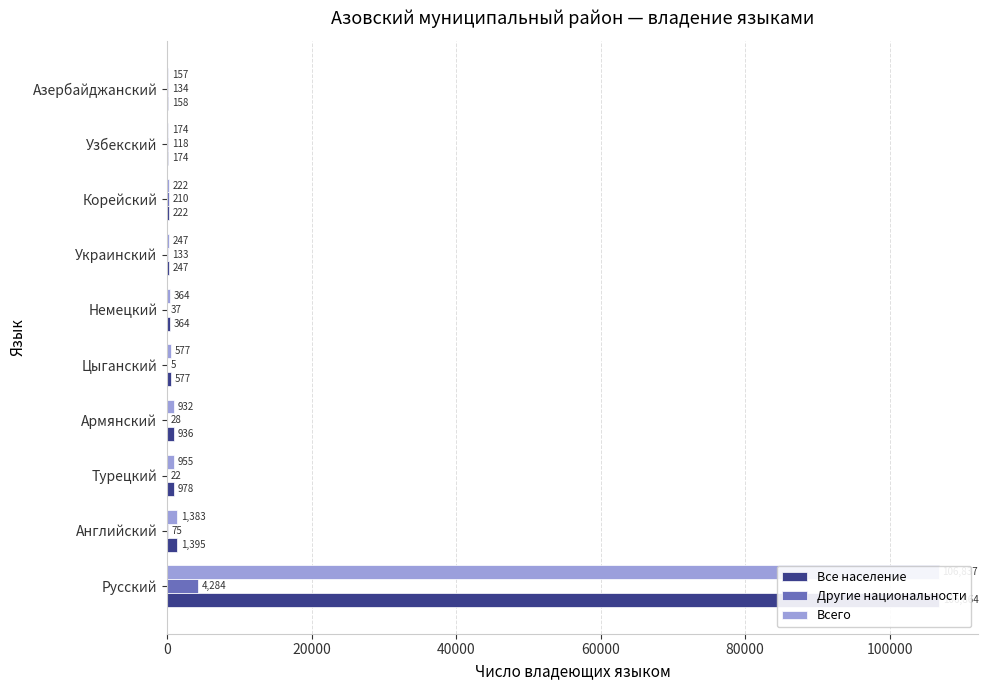

What is the average value of the Всего series?

11185